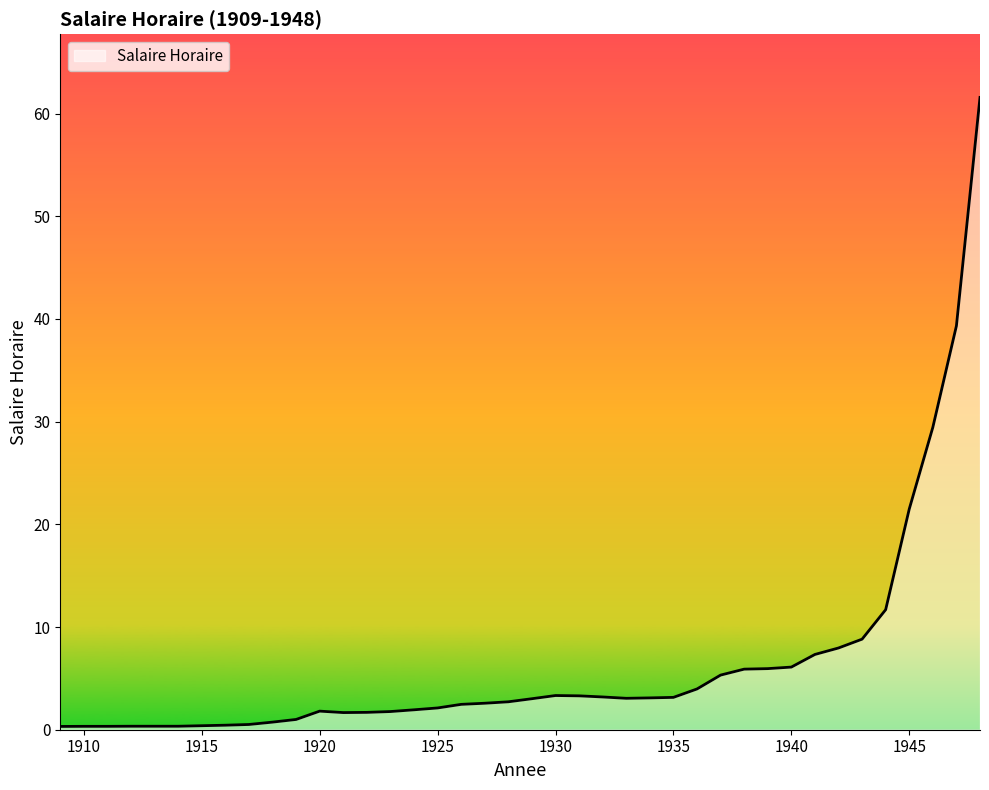

Does the chart display data point markers on the line(s)?

No